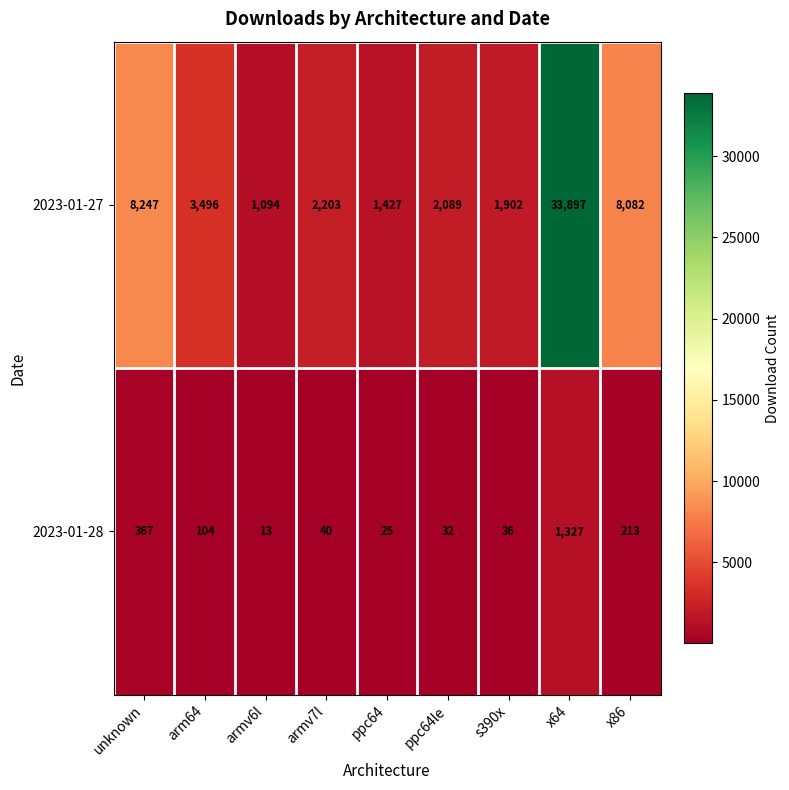

What is the spread (max minus min) of values at s390x?

1866